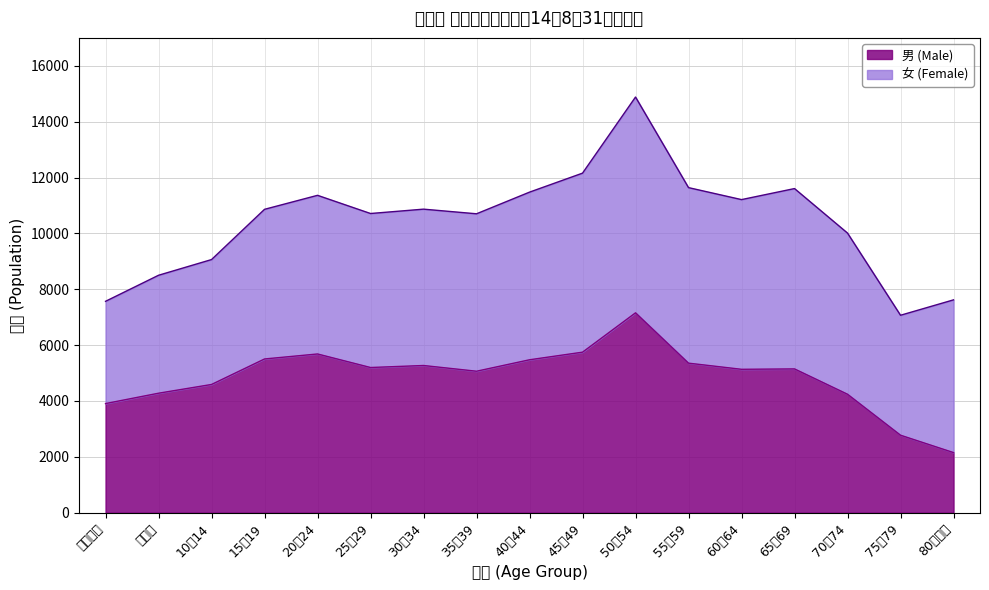

At which label is the value closest to 4654?

10～14